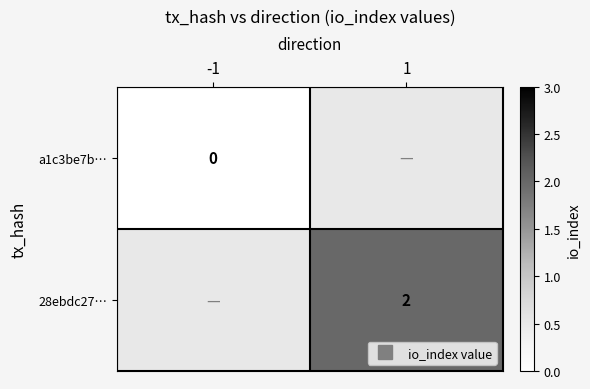

List the series in order of their overall mean, lowest first.

a1c3be7b…, 28ebdc27…